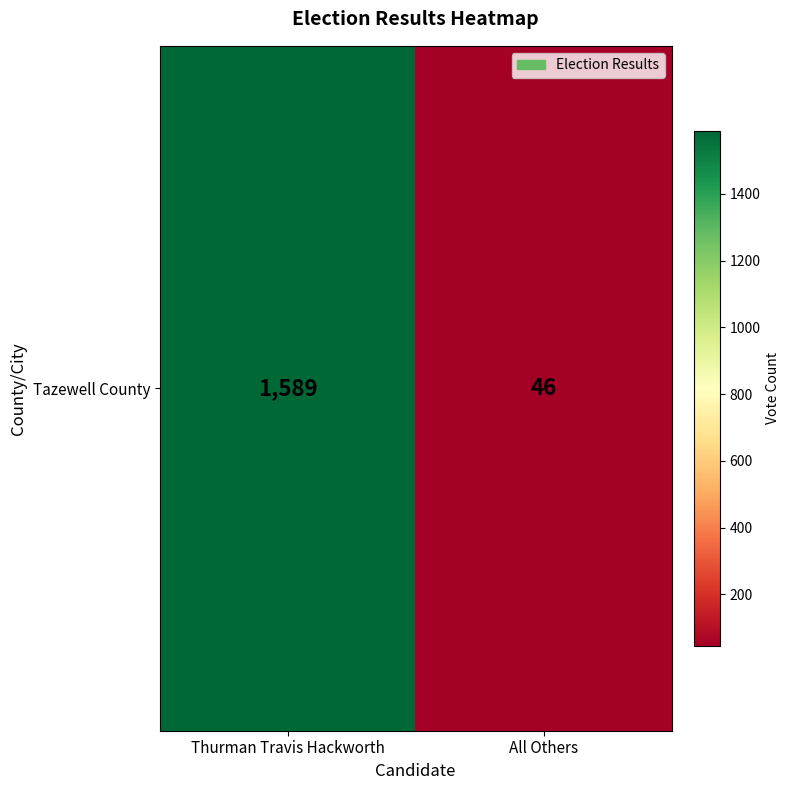

How many values are below 1589?

1